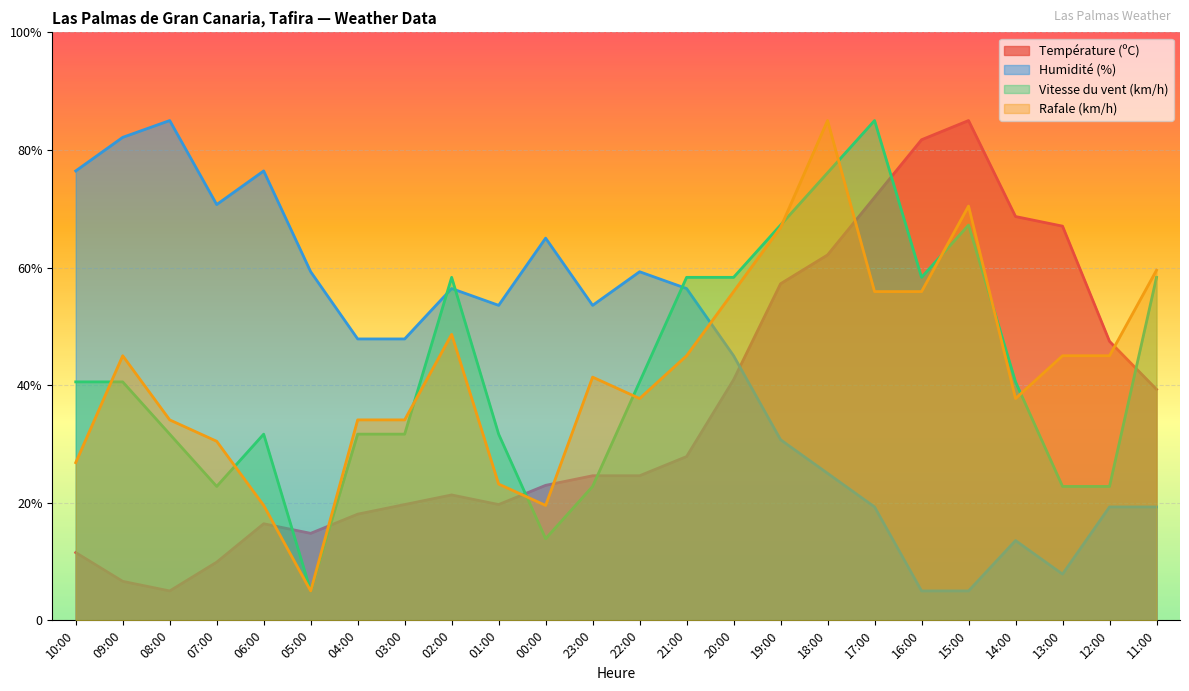

The value of Vitesse du vent (km/h) at 01:00 is 48.3. True or false?

False